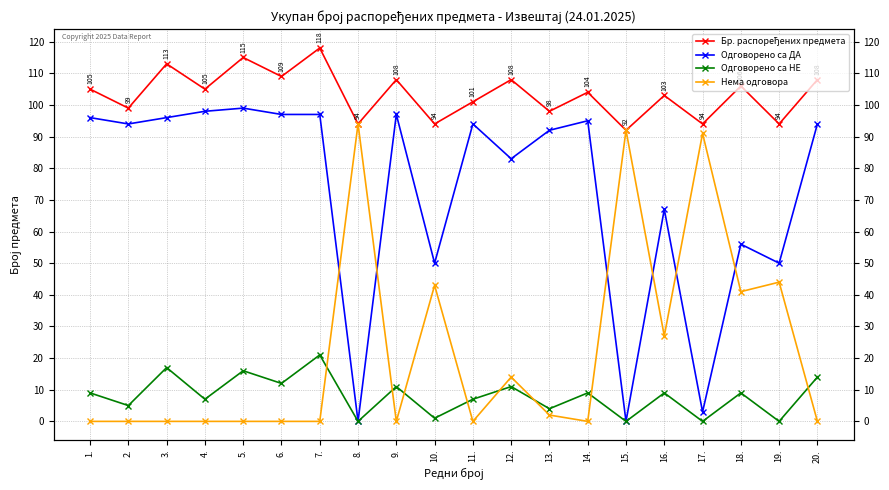

Is this an area chart (filled region under the line)?

No